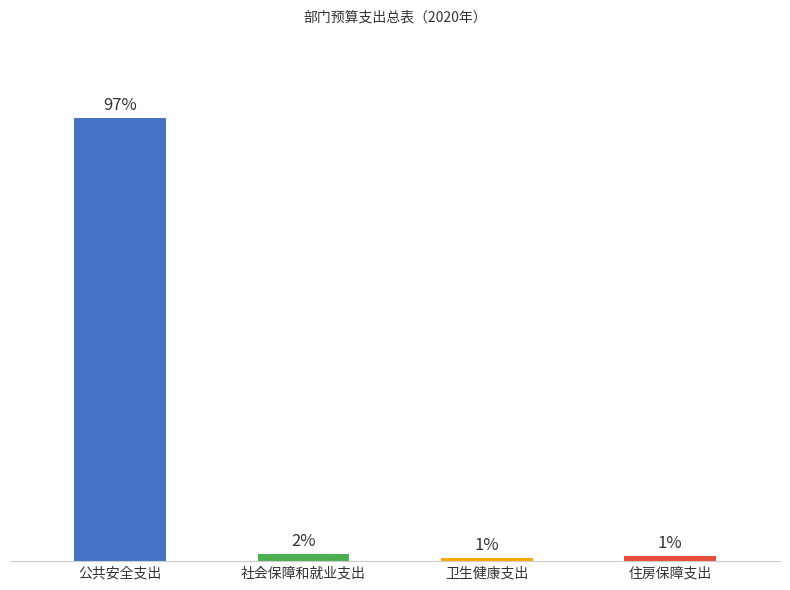

Rank the categories by value from lowest to highest.

卫生健康支出, 住房保障支出, 社会保障和就业支出, 公共安全支出